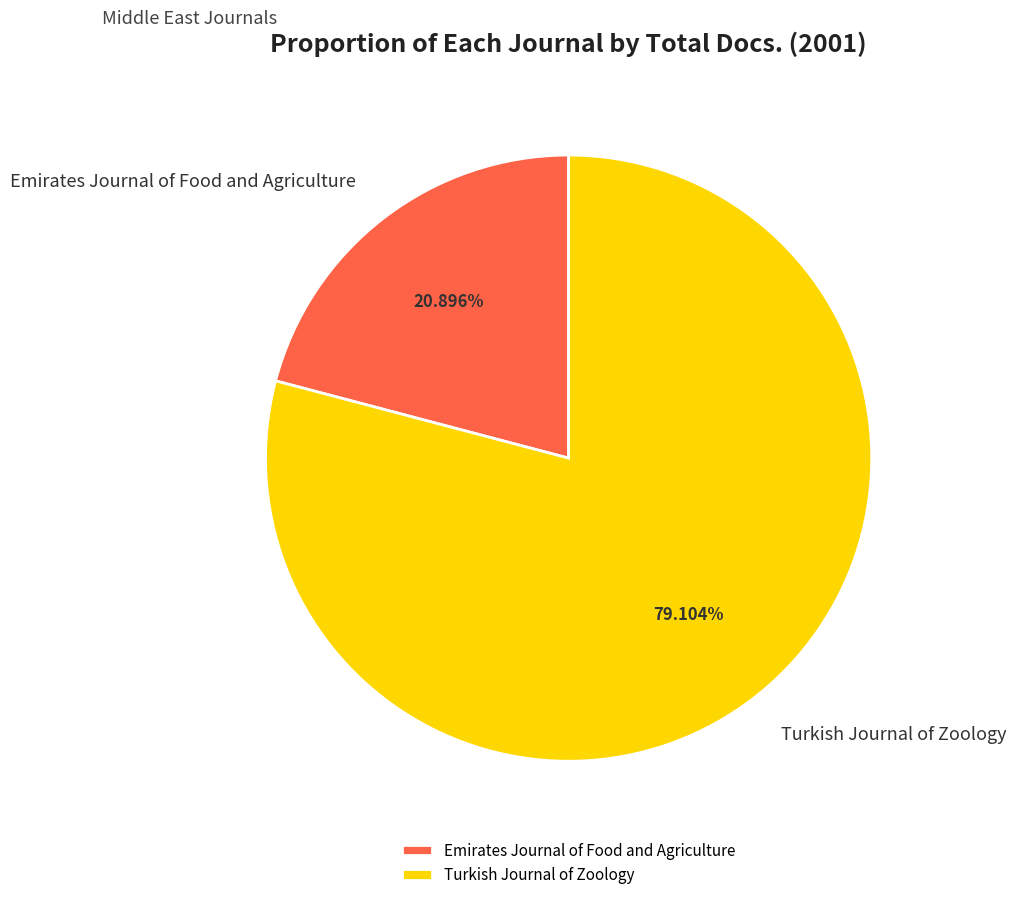

To the nearest percent, what portion does Turkish Journal of Zoology represent?

79%